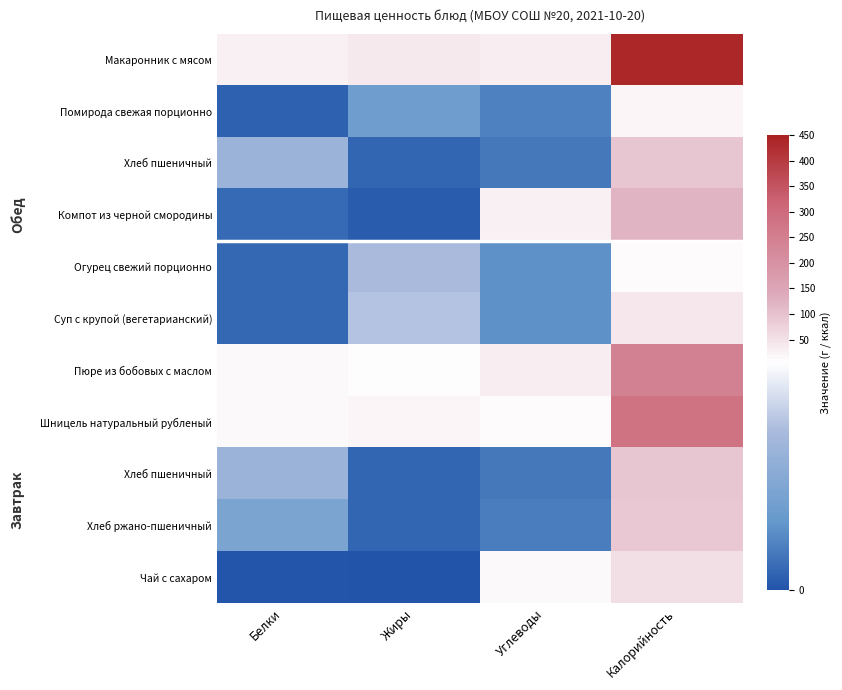

At how many categories does at least one series exceed 39?

2